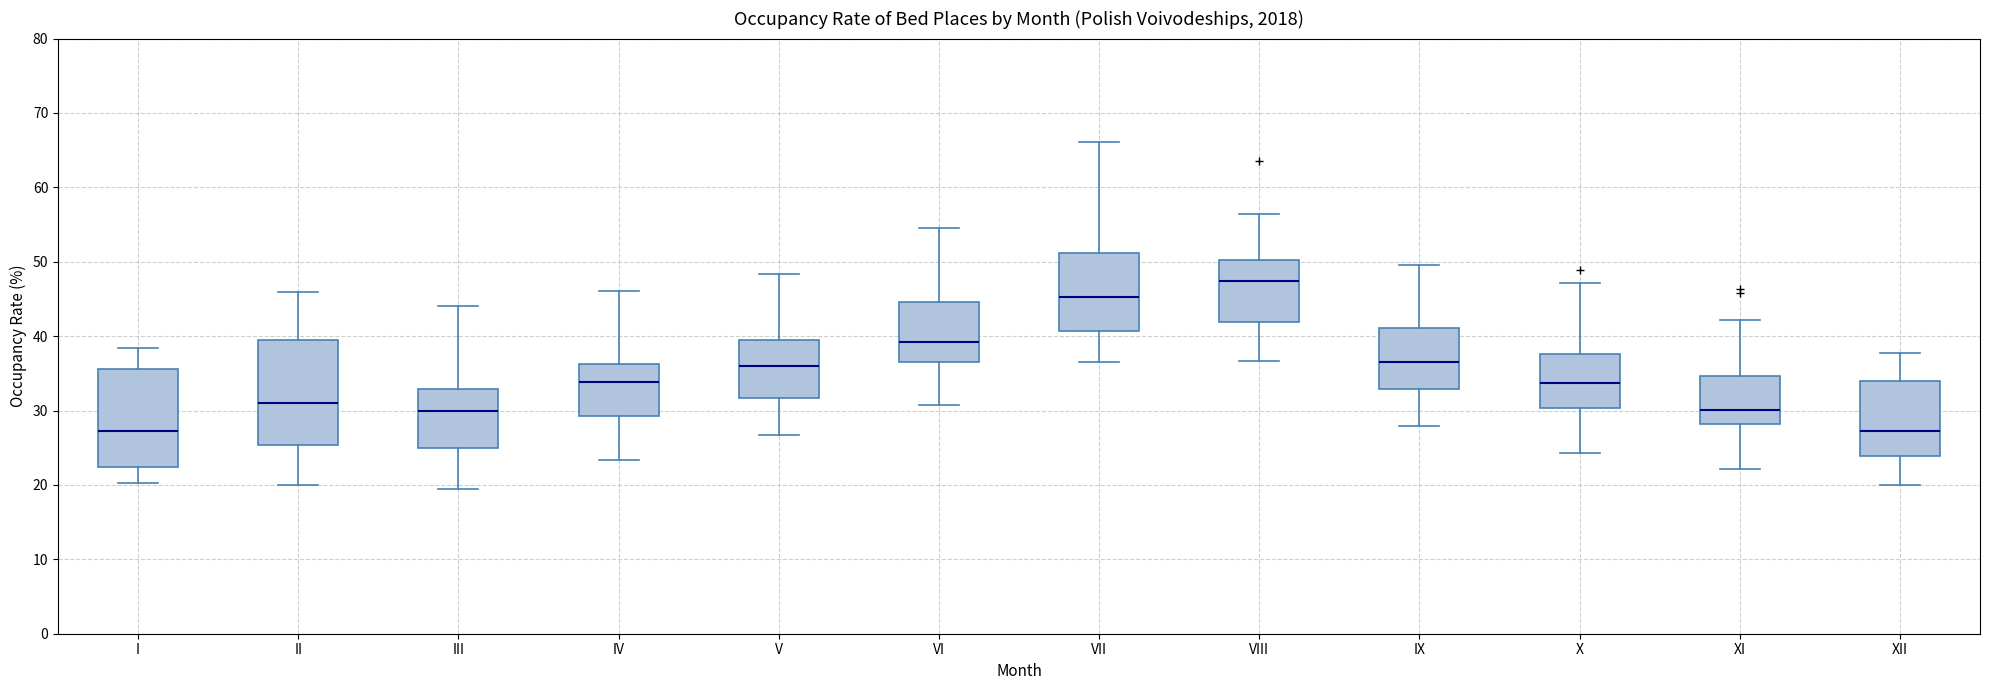

Where is the lower edge of the box for IV on the y-axis? The values are not printed on the chart, so give them approximately, as read against the axis.

29